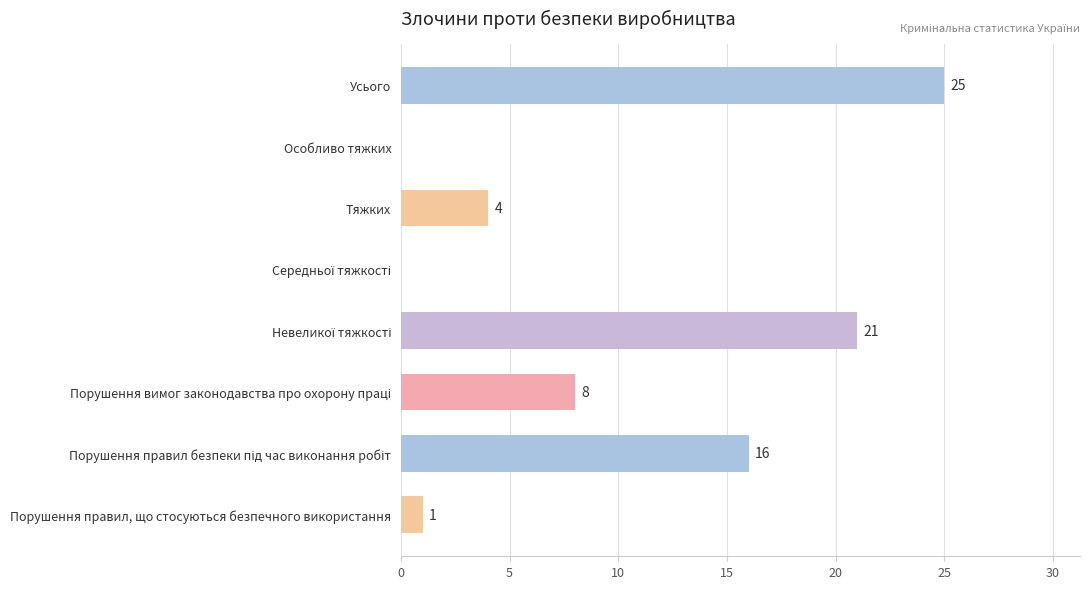

Is it true that the value at Порушення правил, що стосуються безпечного використання is 2?

False